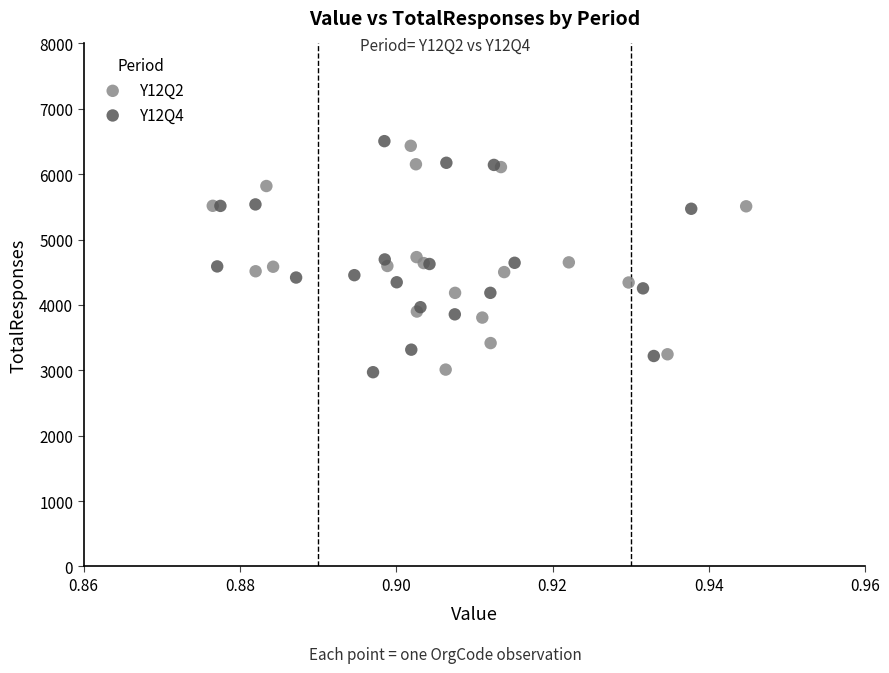

Which series has the widest spread of Y values?

Y12Q4